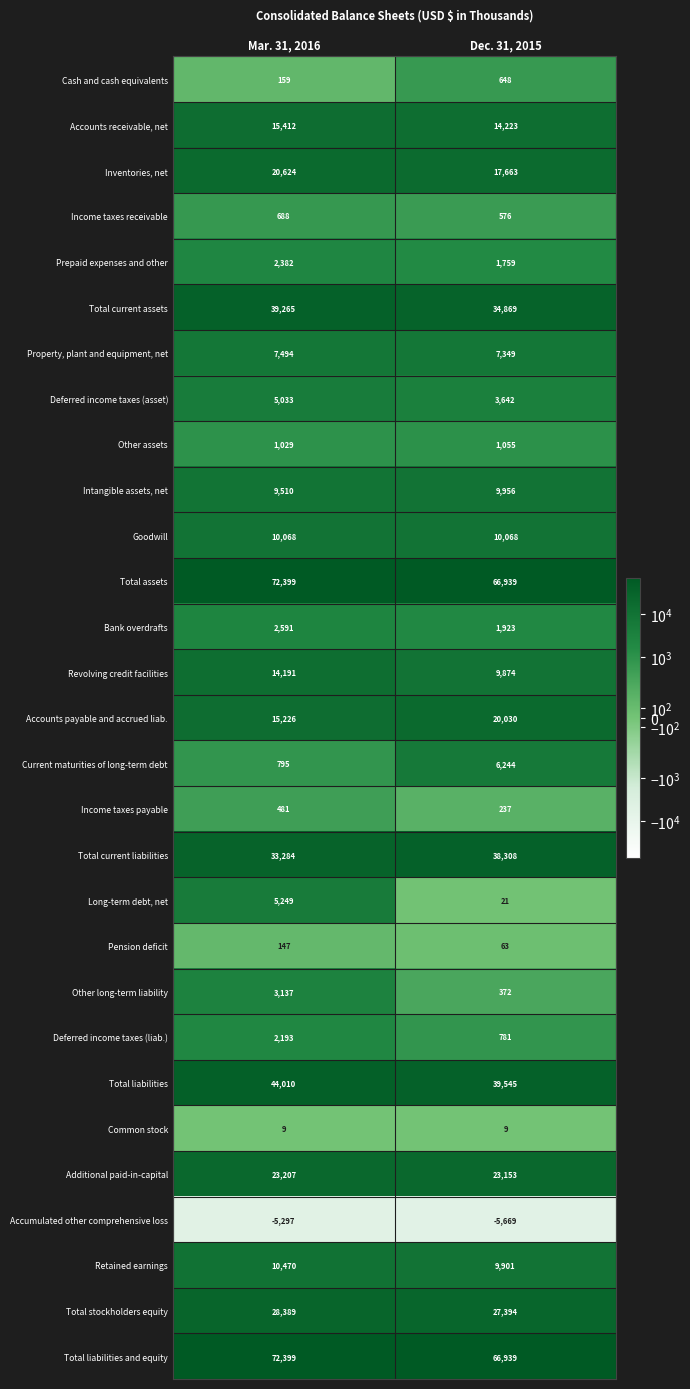

The value of Total liabilities and equity at Mar. 31, 2016 is 123150. True or false?

False